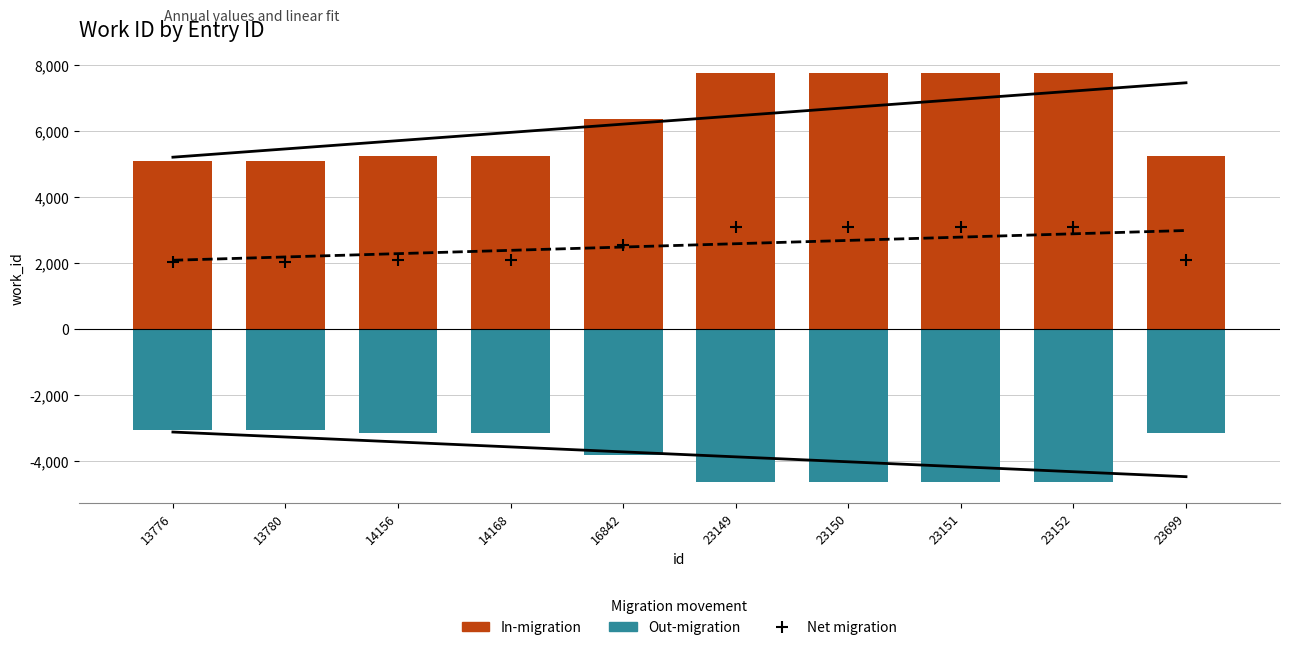

At how many categories does at least one series exceed 1673?

10